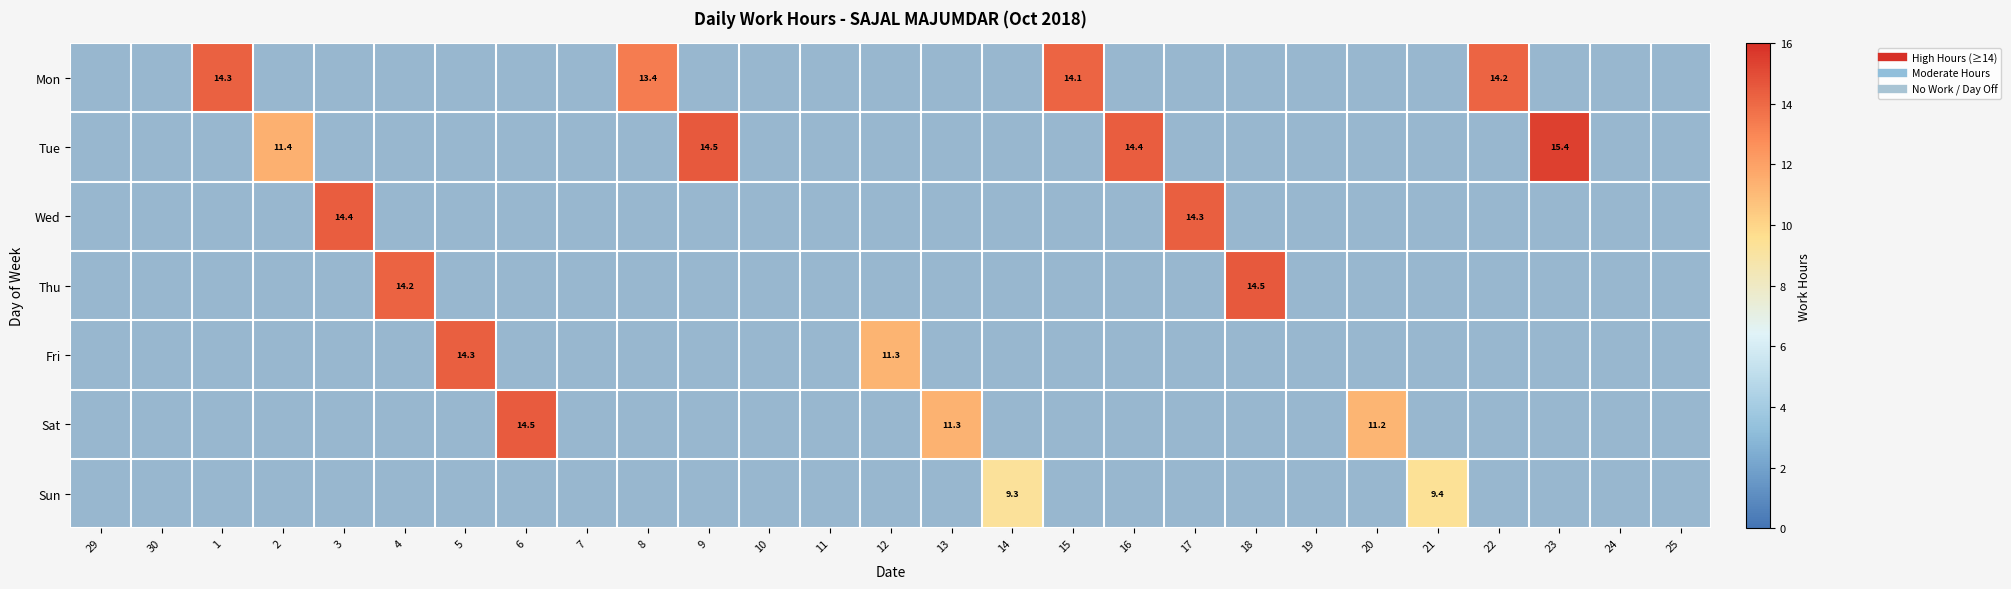

Where is 24 nearest to the value 0?

Mon